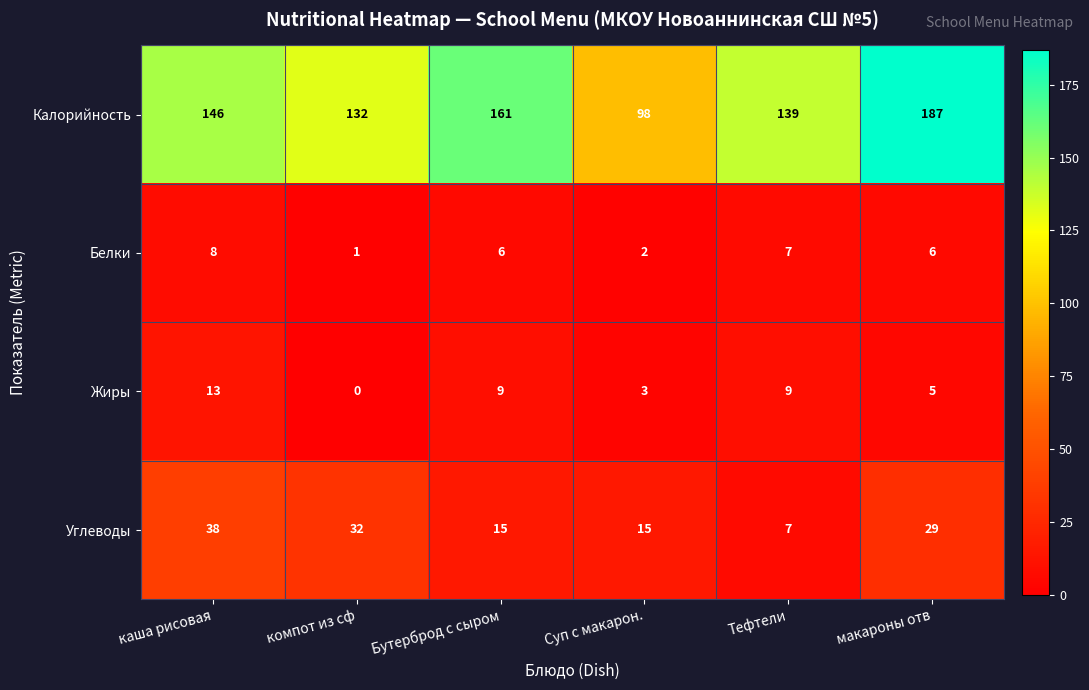

The Углеводы series shows 12 at Тефтели. True or false?

False